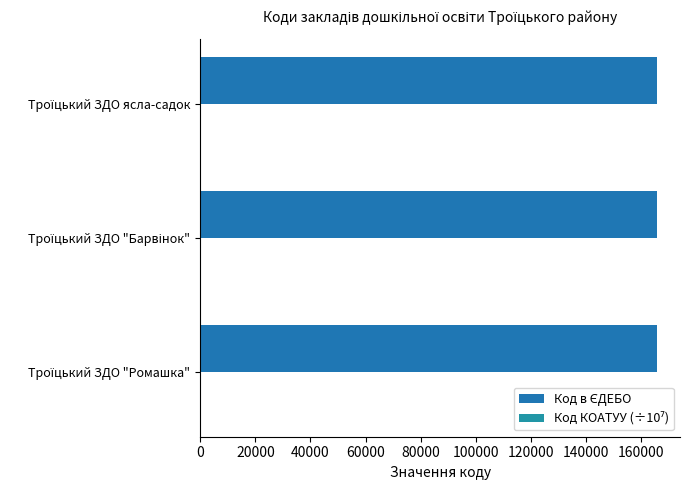

How many distinct data groups are displayed?

2